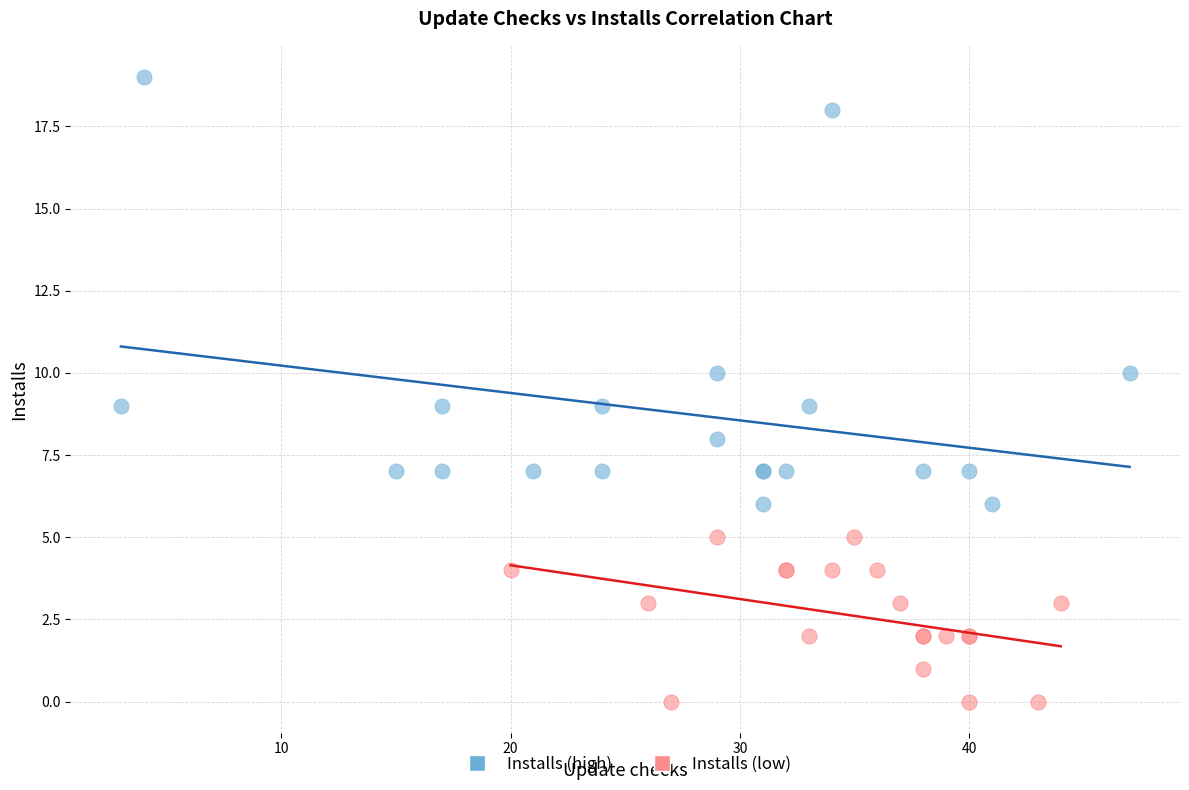

Which series reaches the minimum Y coordinate?

Installs (low)